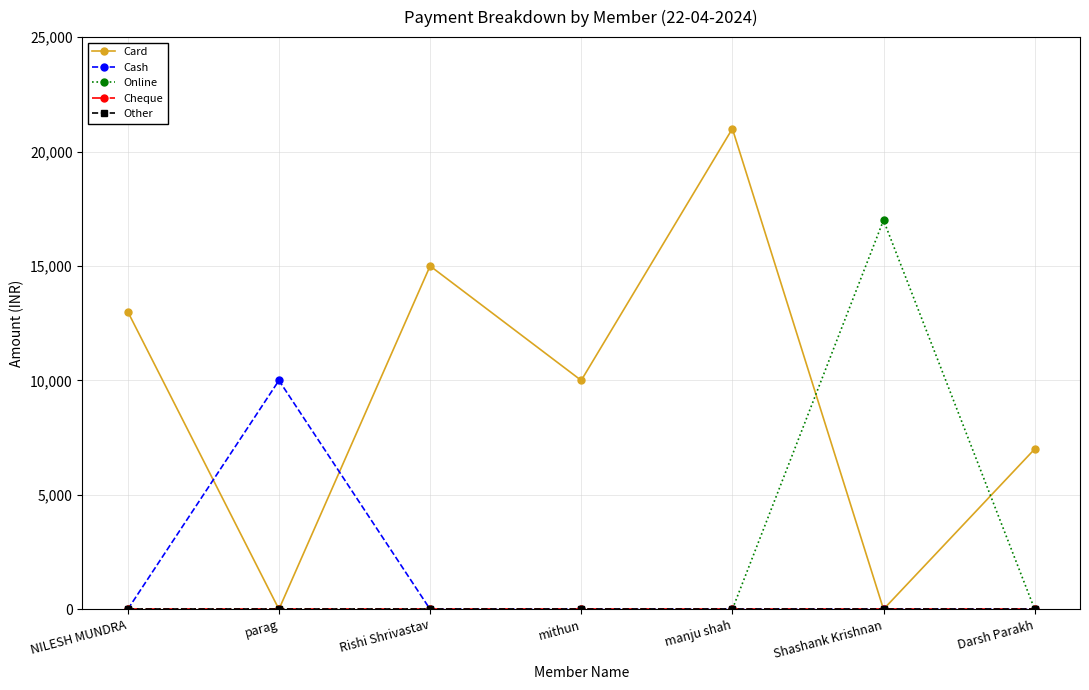

Rank the series at Shashank Krishnan from highest to lowest value.

Online, Card, Cash, Cheque, Other